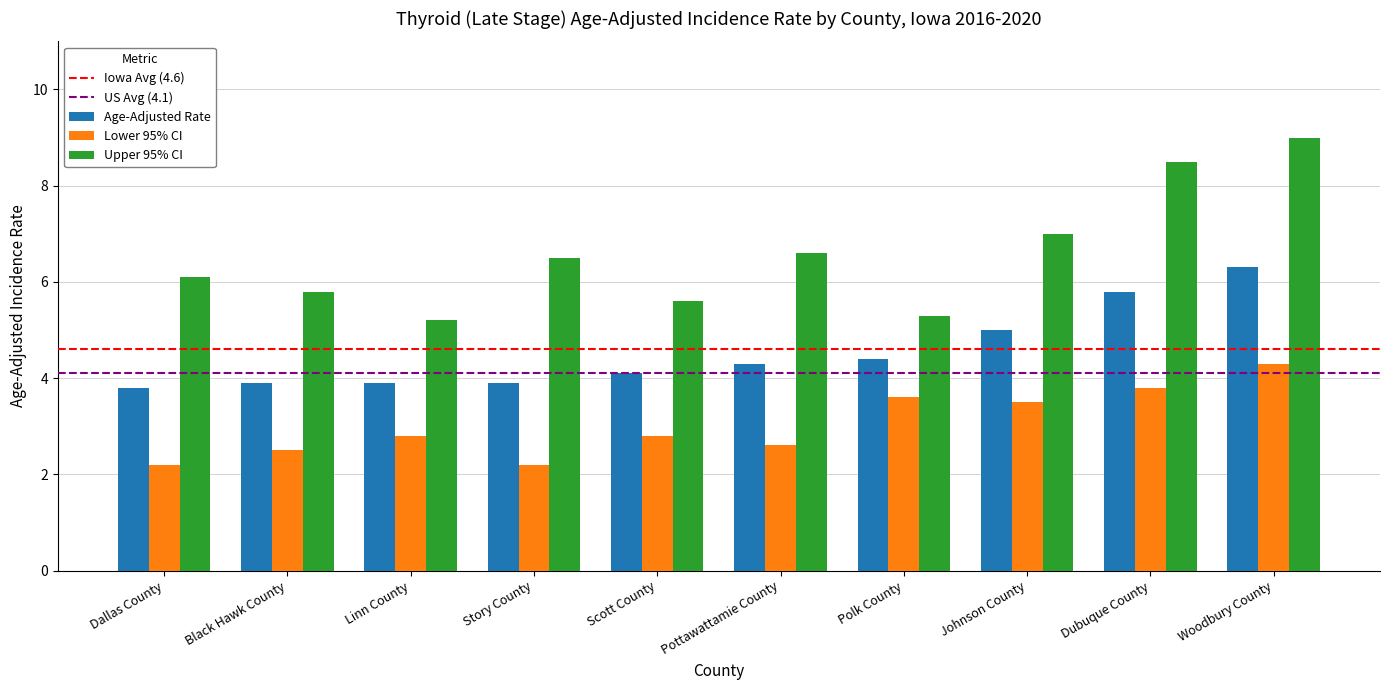

How many groups of bars are there?

10